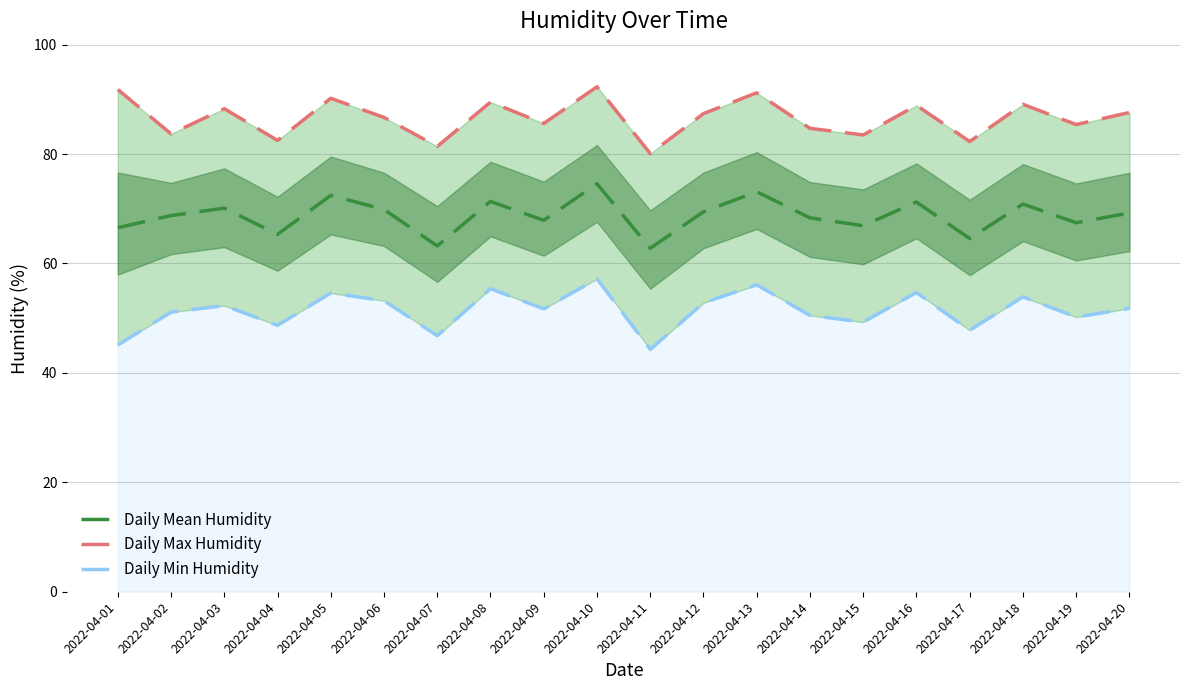

What is the sum of the Daily Min Humidity values at 2022-04-04 and 2022-04-02?

99.8